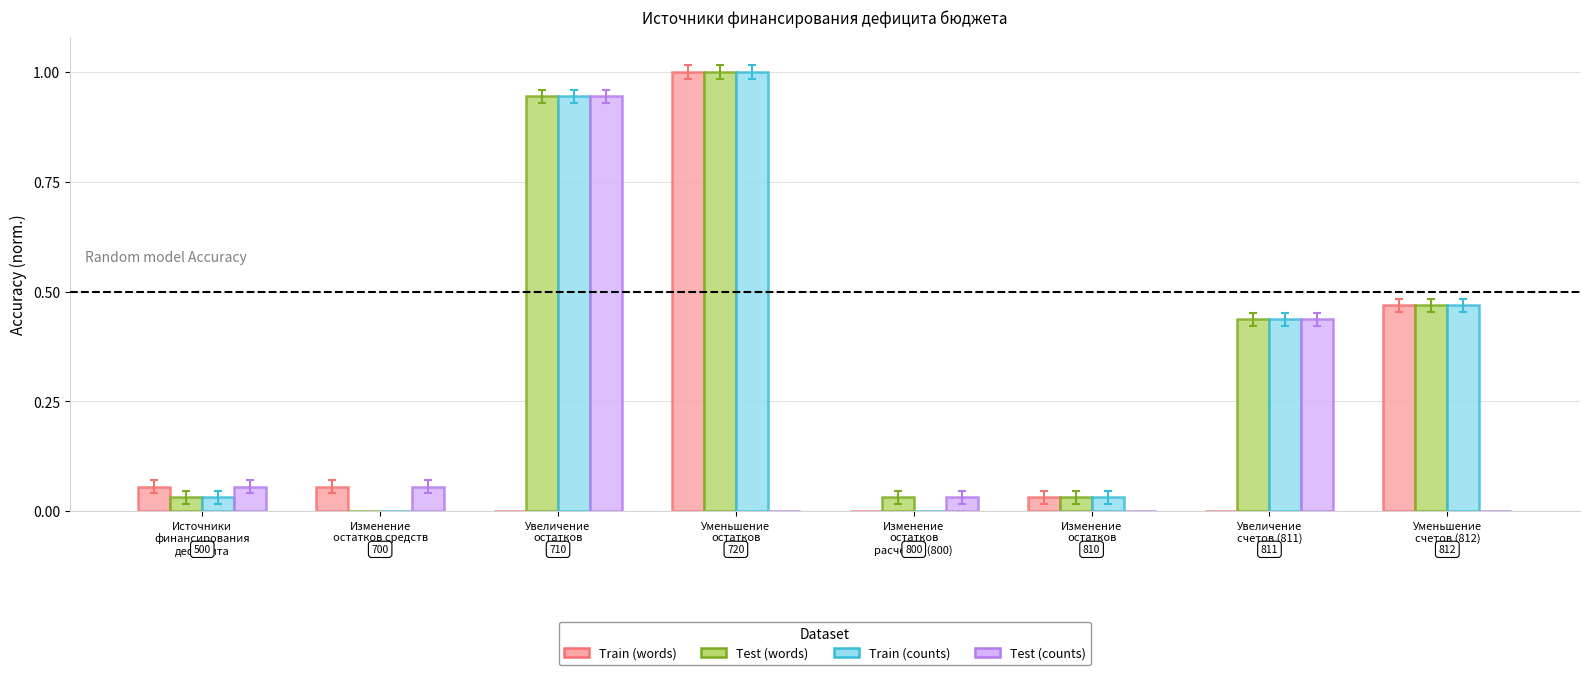

What is the maximum value shown in the chart?

1.0